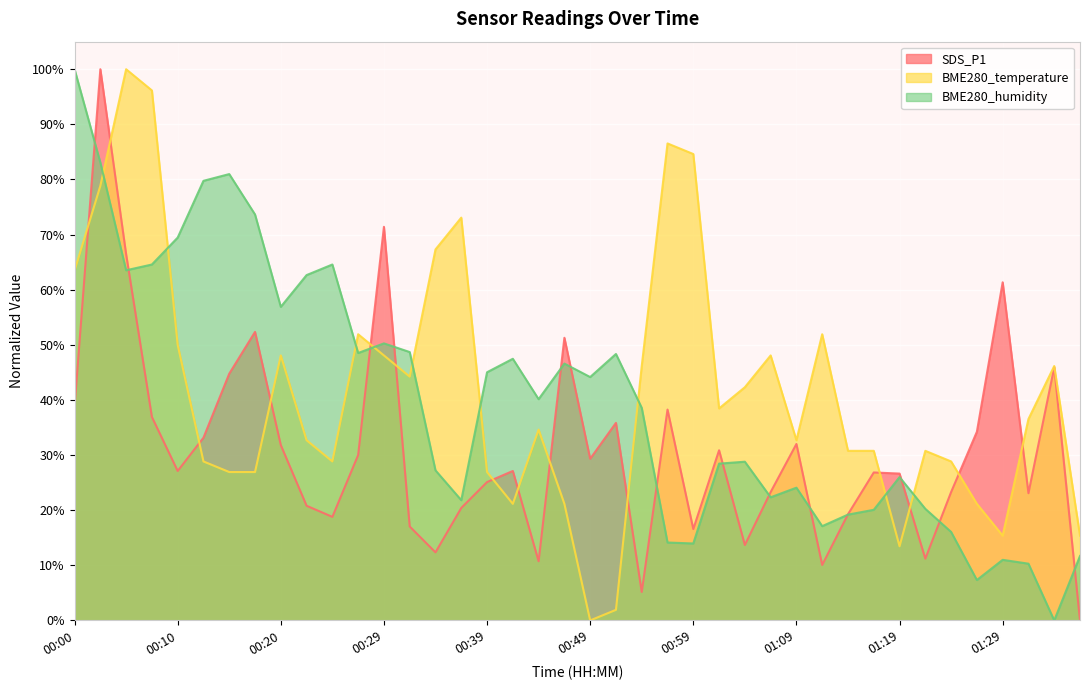

How many interior local peaks does the BME280_temperature series have?

10